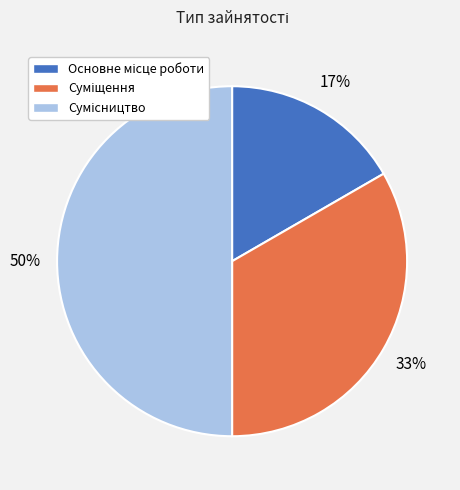

To the nearest percent, what is the difference between the largest and smallest slice percentages?

33%